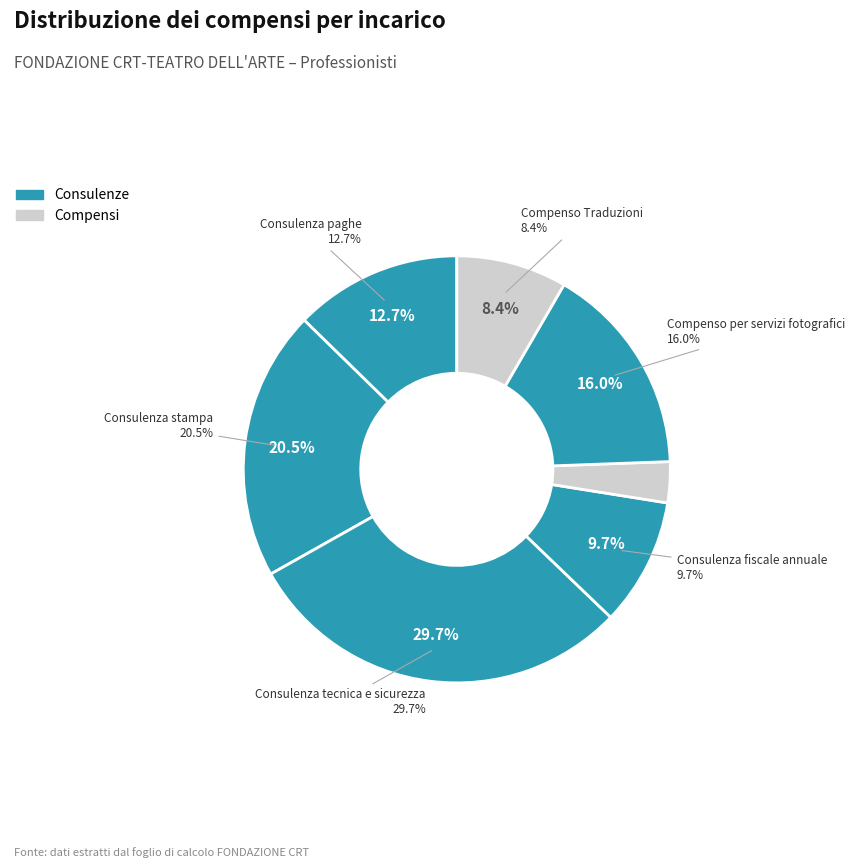

Does any single category account for the majority?

No